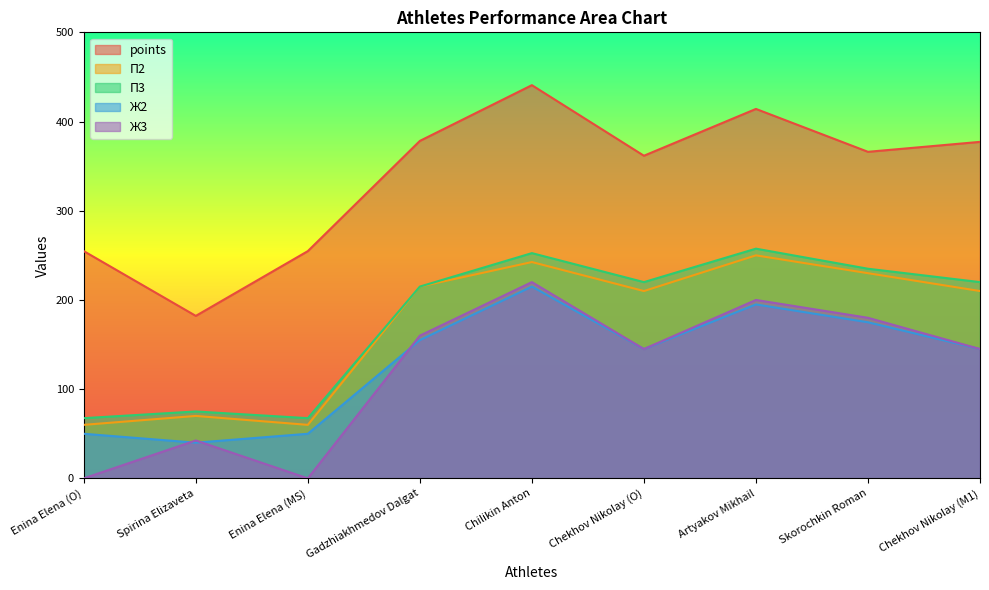

What is the difference between the second highest and second lowest values in the Ж3 series?

200.0